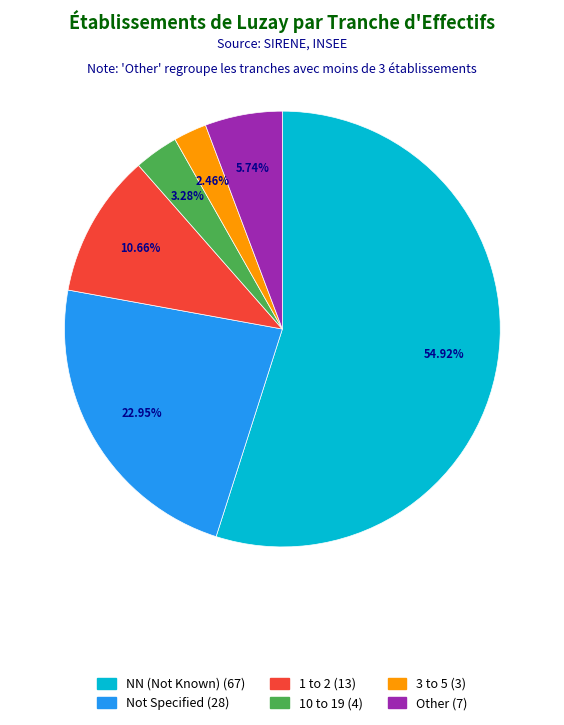

To the nearest percent, what percentage of the pie is 01?

11%